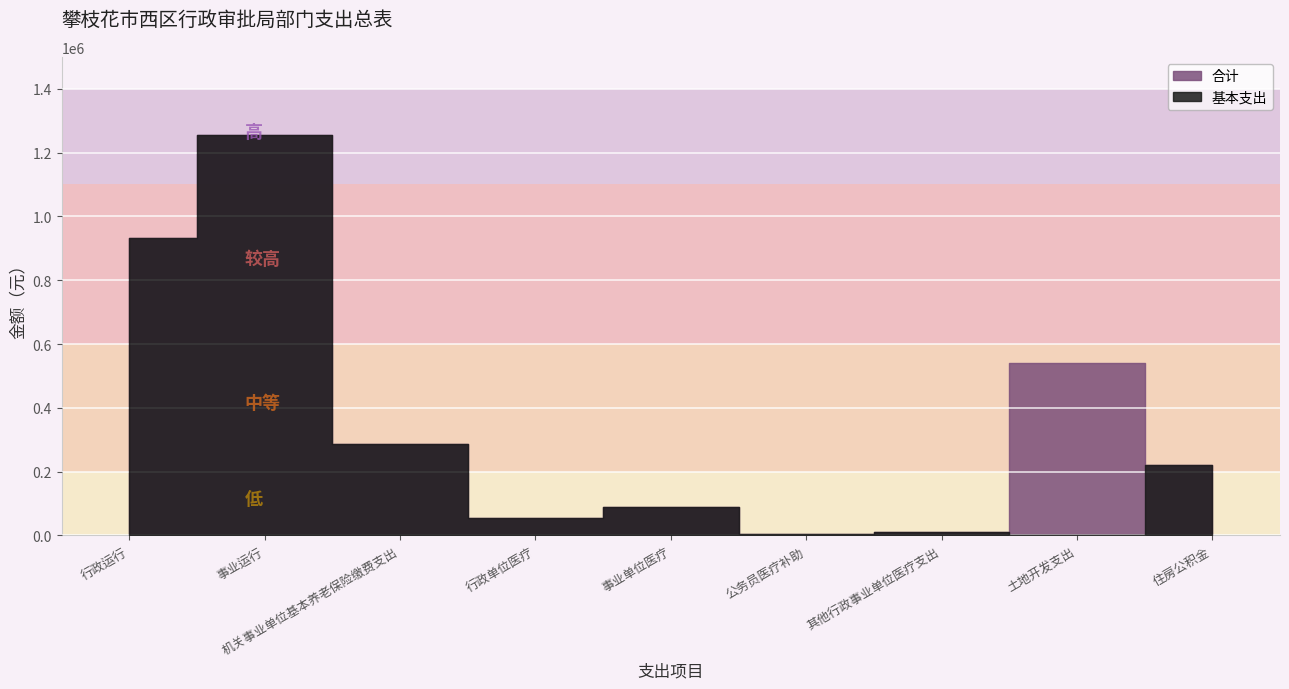

Where is the first local maximum for 合计?

事业运行